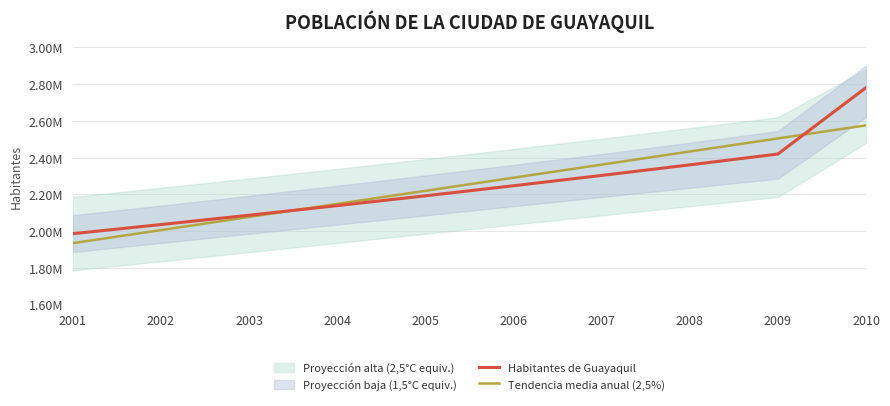

Does the chart display data point markers on the line(s)?

No